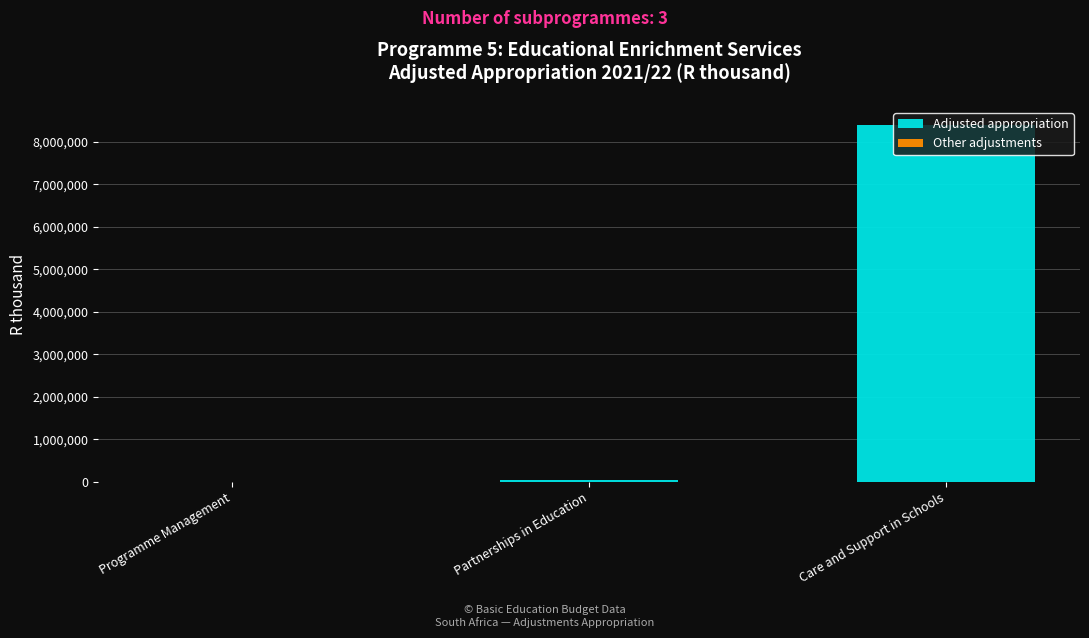

At which category is the sum across all series the highest?

Care and Support in Schools